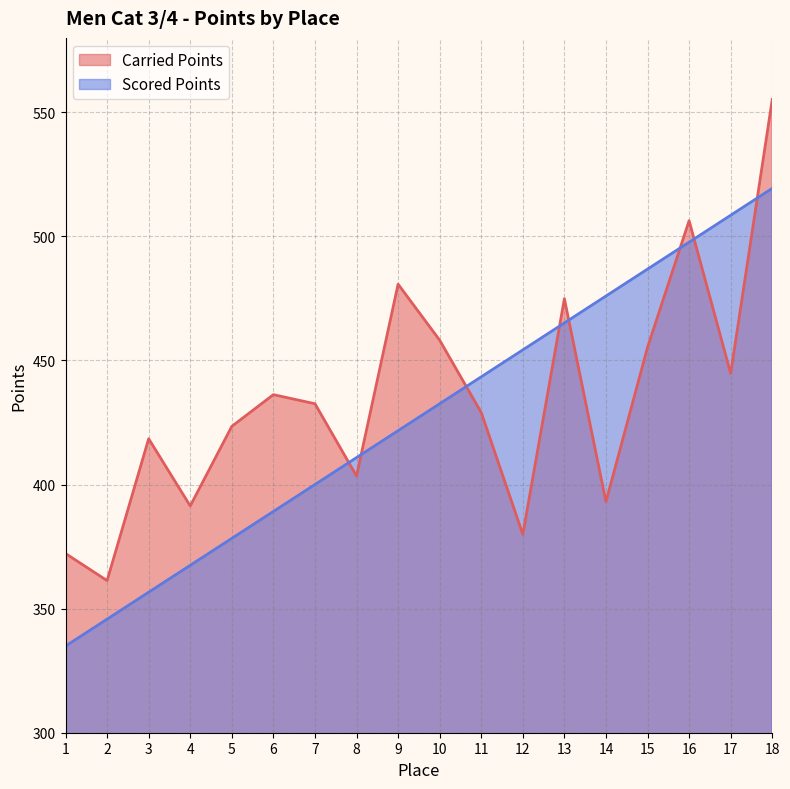

How many categories are shown in the chart?

18